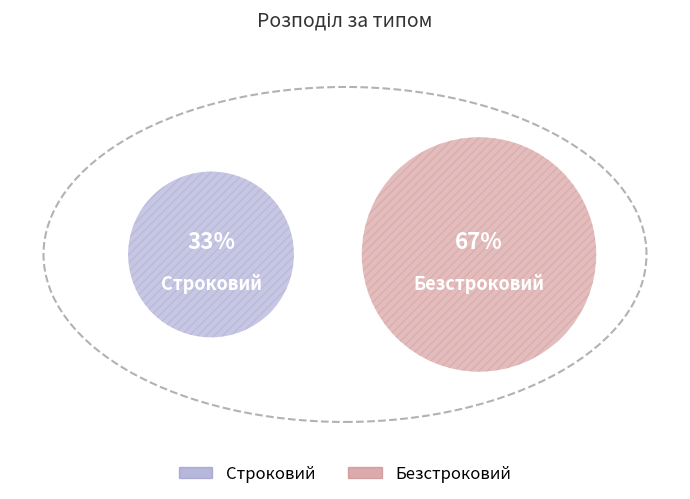

Which slice is the largest?

Безстроковий